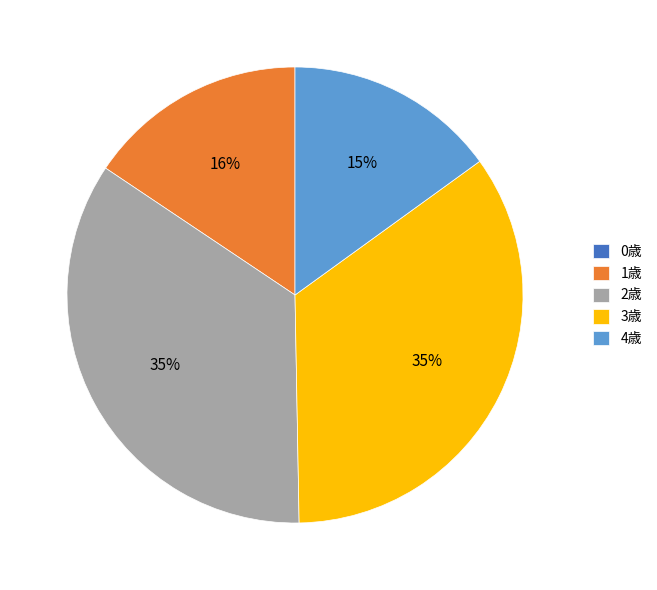

Do 2歳 and 1歳 together represent more than half of the pie?

Yes